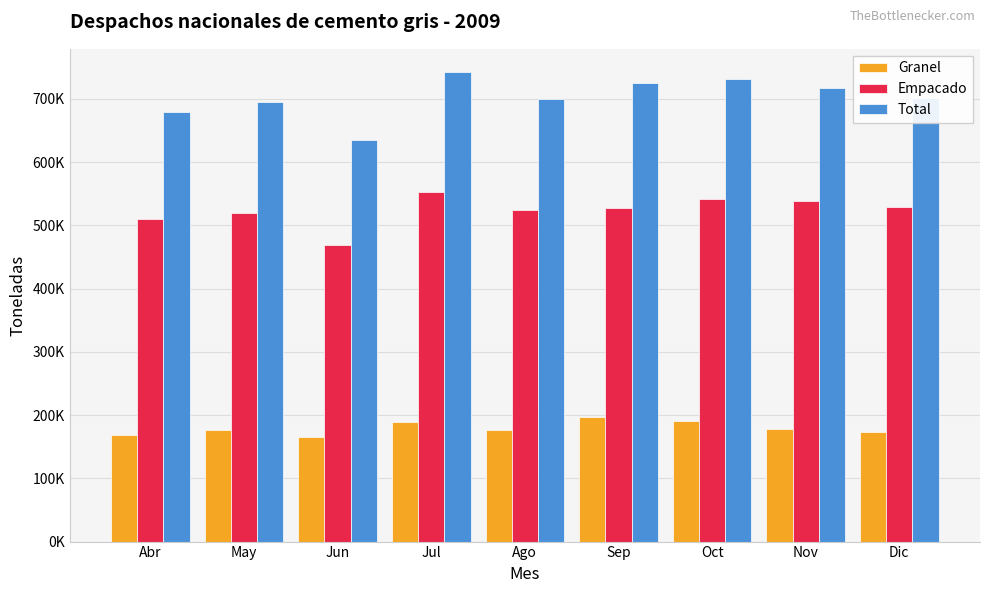

Are the bars grouped side by side (vs. stacked)?

Yes